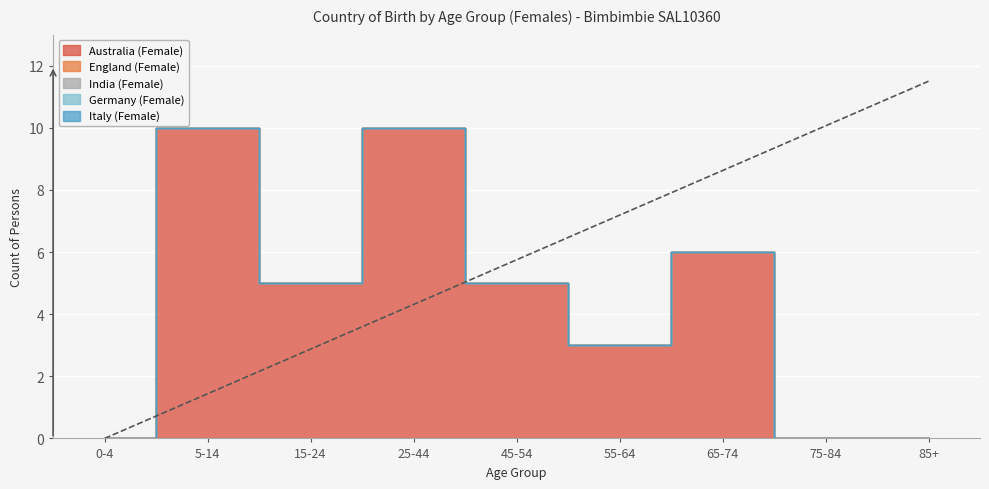

True or false: India (Female) and England (Female) intersect in this chart.

False